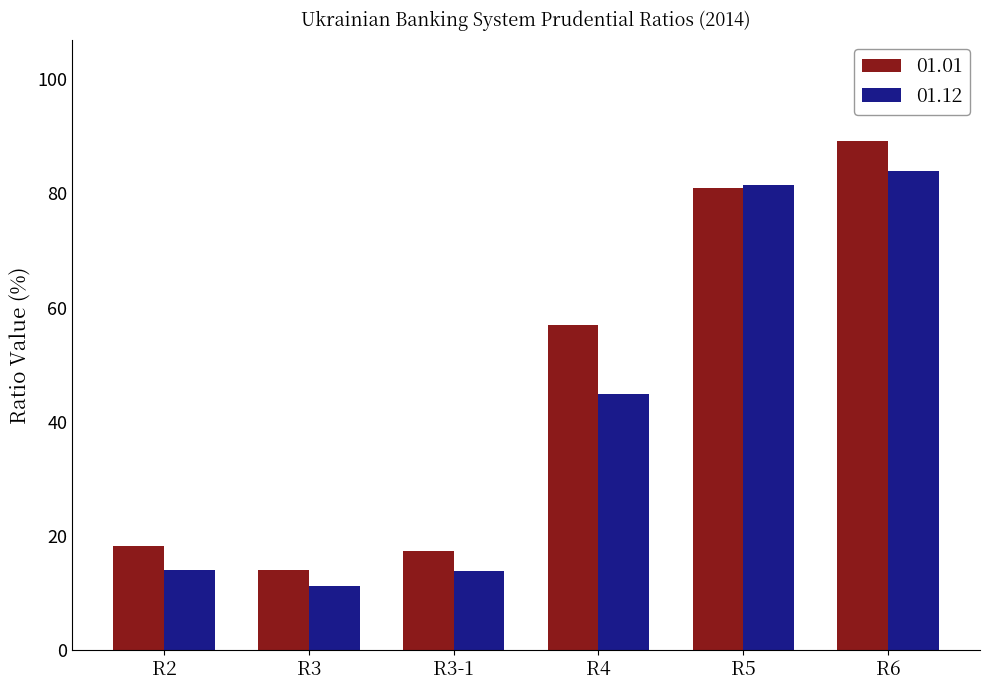

Which series has the largest total across all categories?

01.01